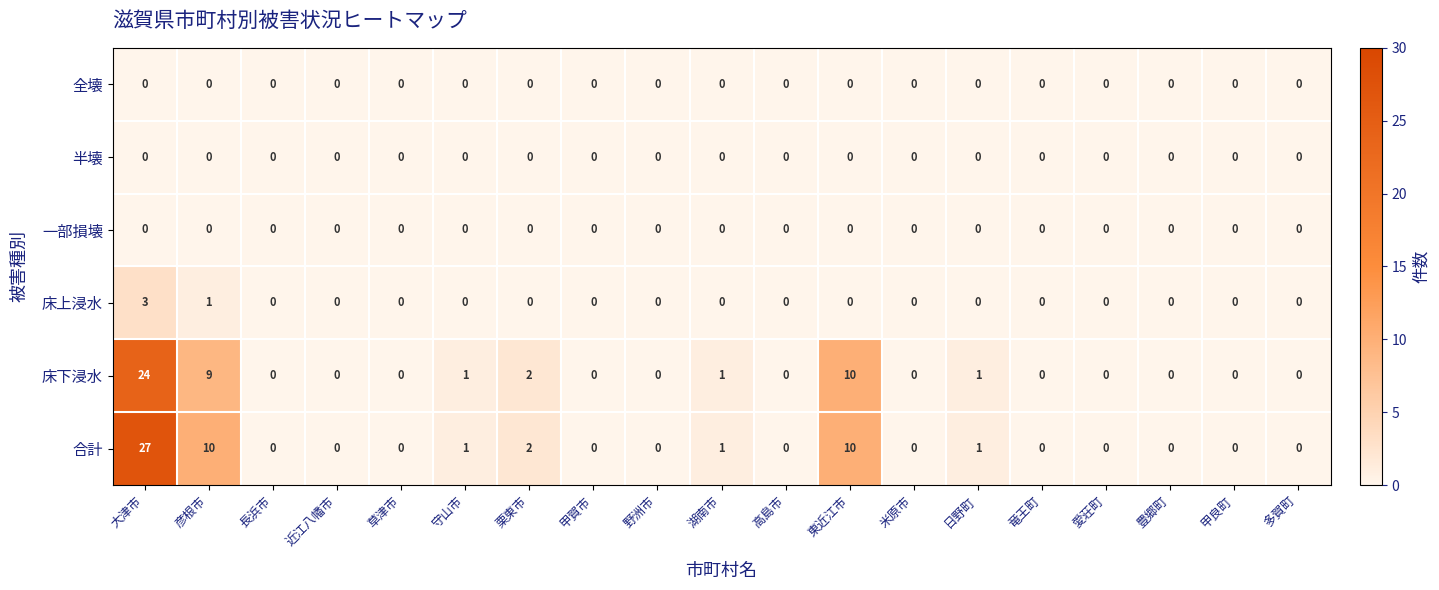

The value of 全壊 at 近江八幡市 is 0. True or false?

True